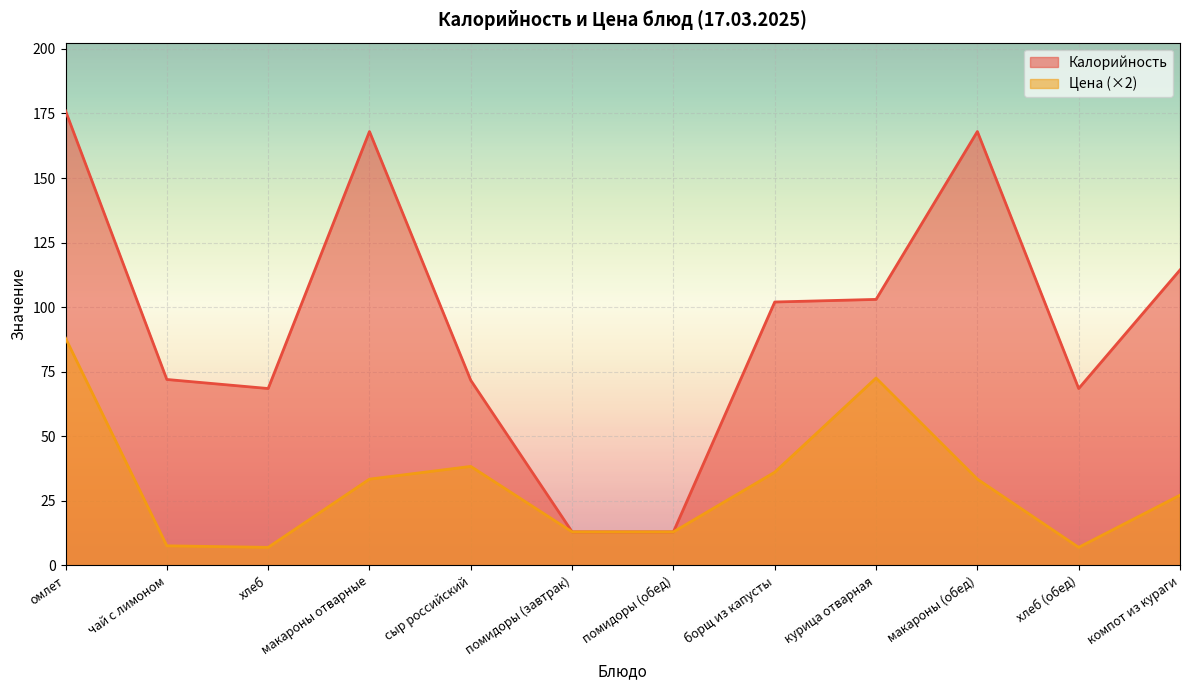

How many lines are shown in the chart?

2